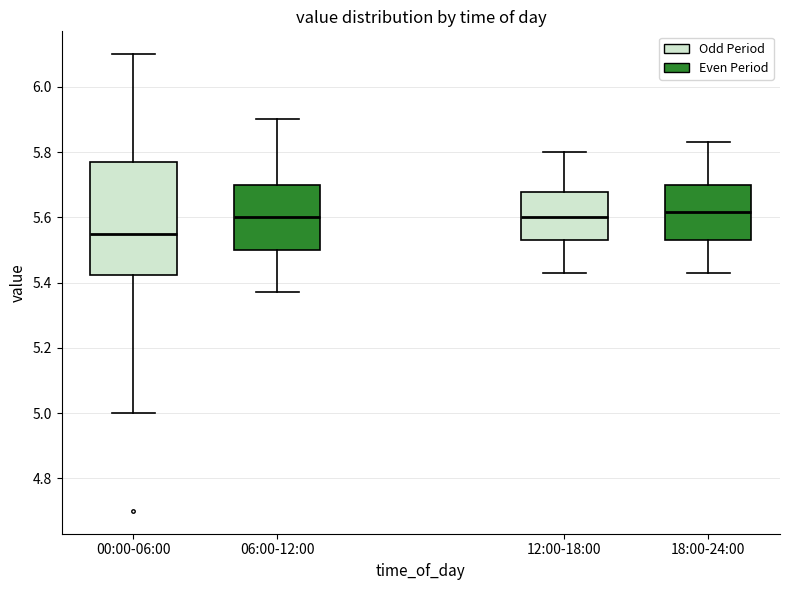

Reading left to right, read every box against the y-axis: the position of its median line, the range the box covers, and the ends of its whiskers. The values are not printed on the chart, so give them approximately, as read against the axis.

00:00-06:00: median 5.56, box 5.42 to 5.78, whiskers 5.00 to 6.10
06:00-12:00: median 5.60, box 5.50 to 5.70, whiskers 5.38 to 5.90
12:00-18:00: median 5.60, box 5.54 to 5.68, whiskers 5.44 to 5.80
18:00-24:00: median 5.62, box 5.54 to 5.70, whiskers 5.44 to 5.84